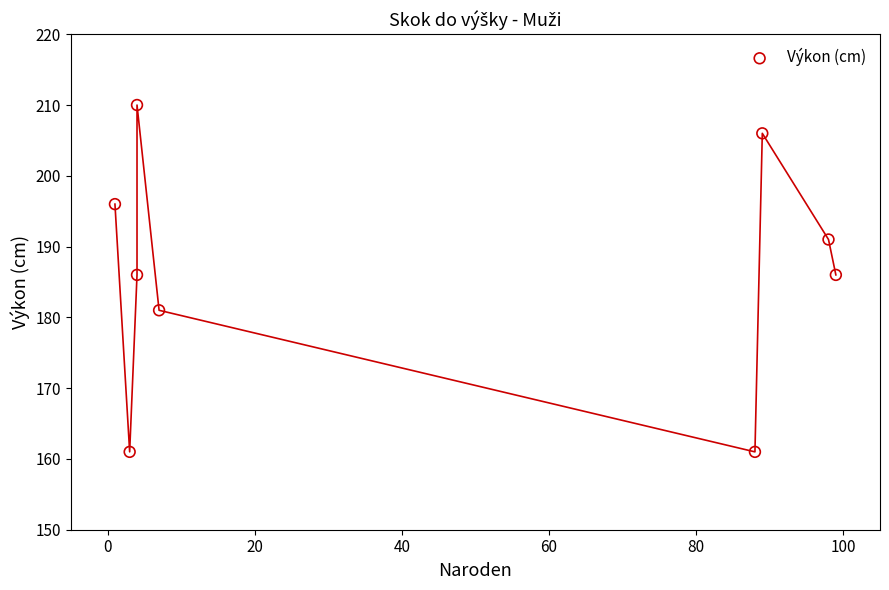

What is the average Y value?

186